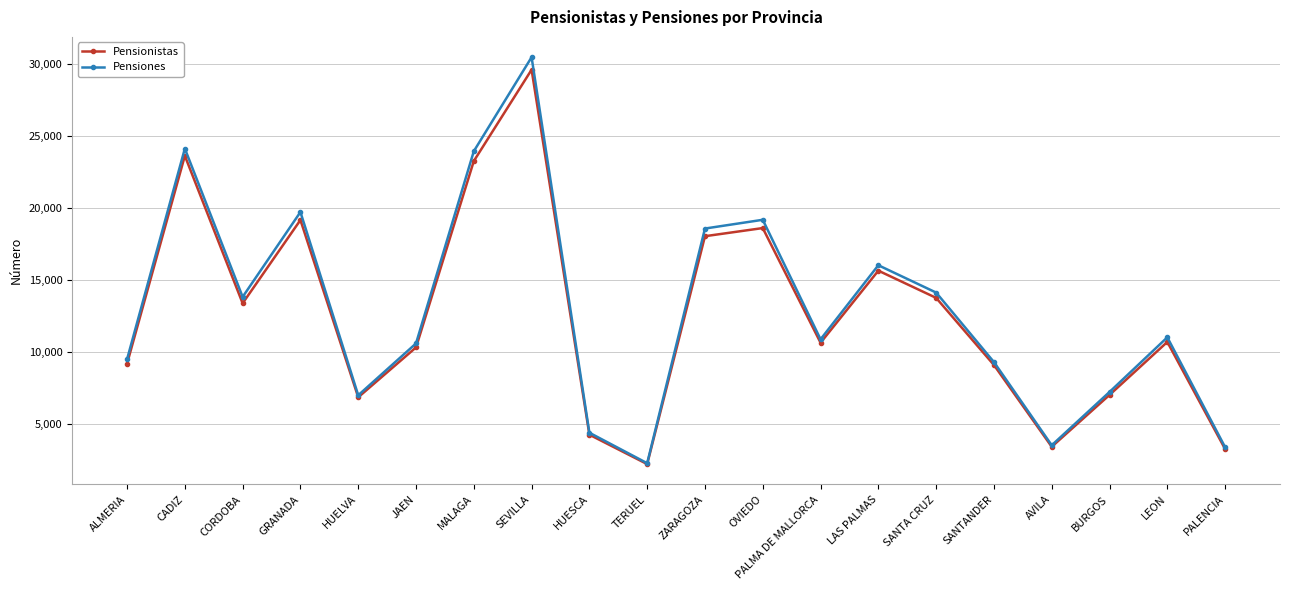

At how many categories does at least one series exceed 8145?

14